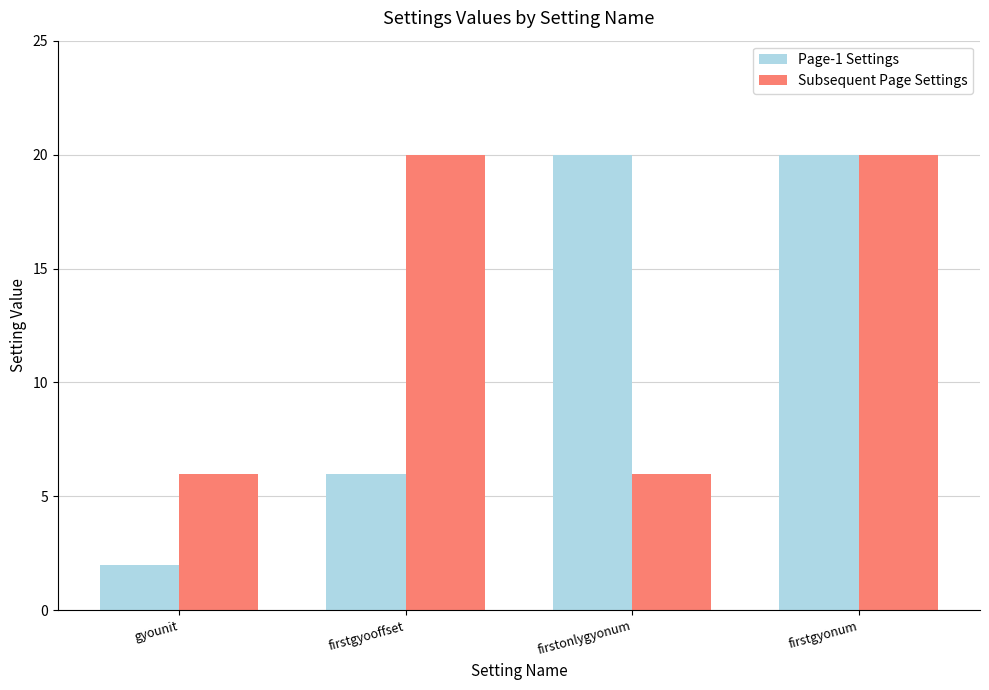

What is the value of the Page-1 Settings bar at the 1st from the left?

2